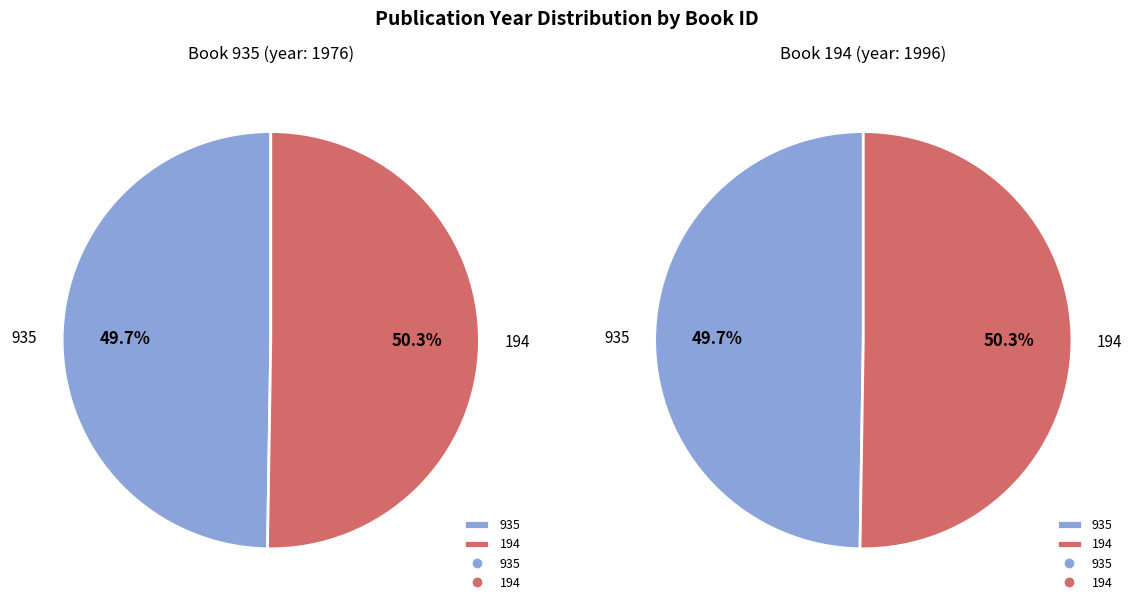

Combined, do 935 and 194 account for over 50%?

Yes